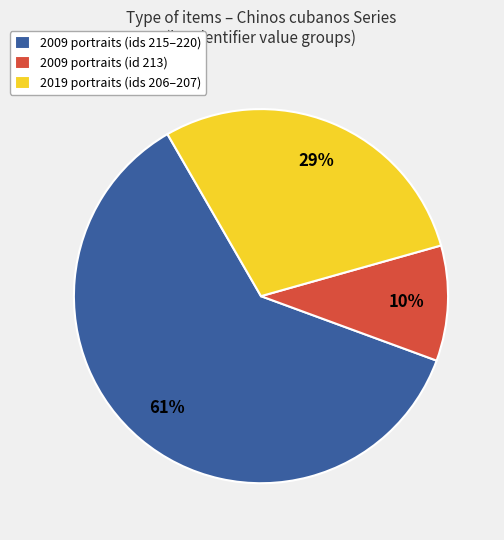

Between 2019 portraits (ids 206–207) and 2009 portraits (id 213), which is larger?

2019 portraits (ids 206–207)